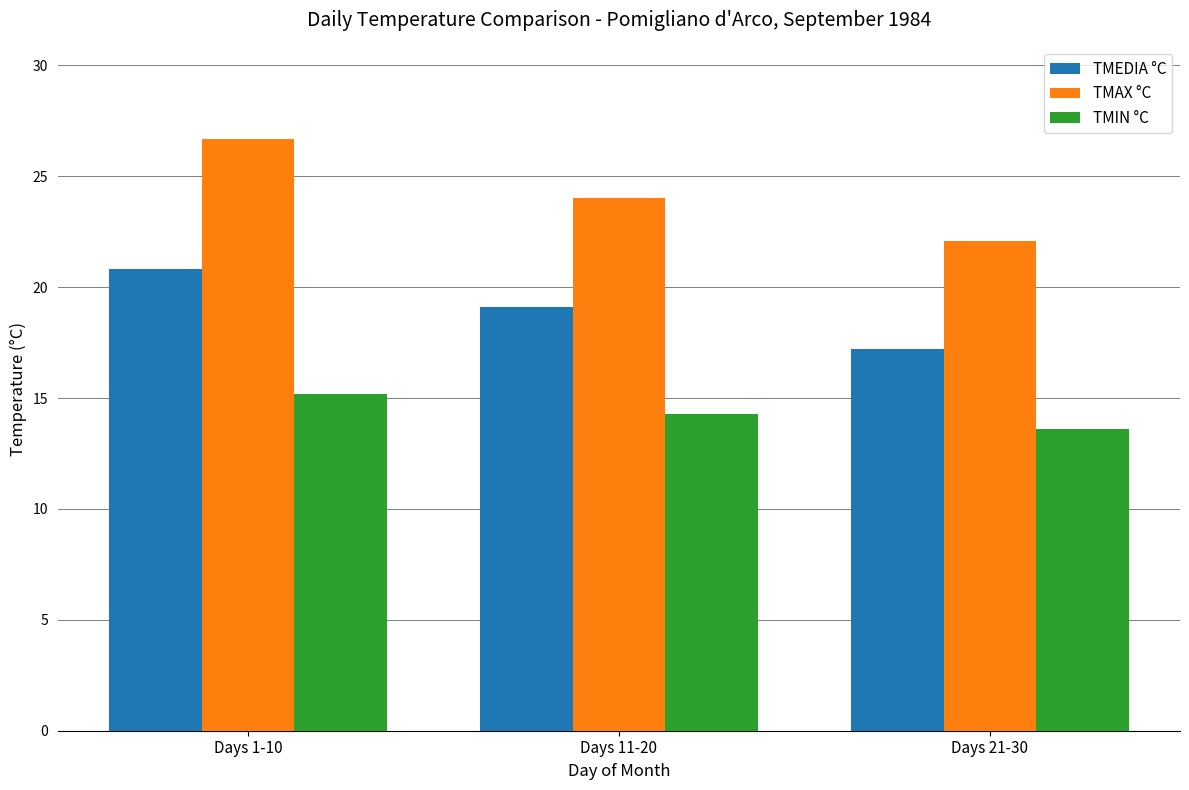

List the labels in order of TMAX °C value, largest first.

Days 1-10, Days 11-20, Days 21-30